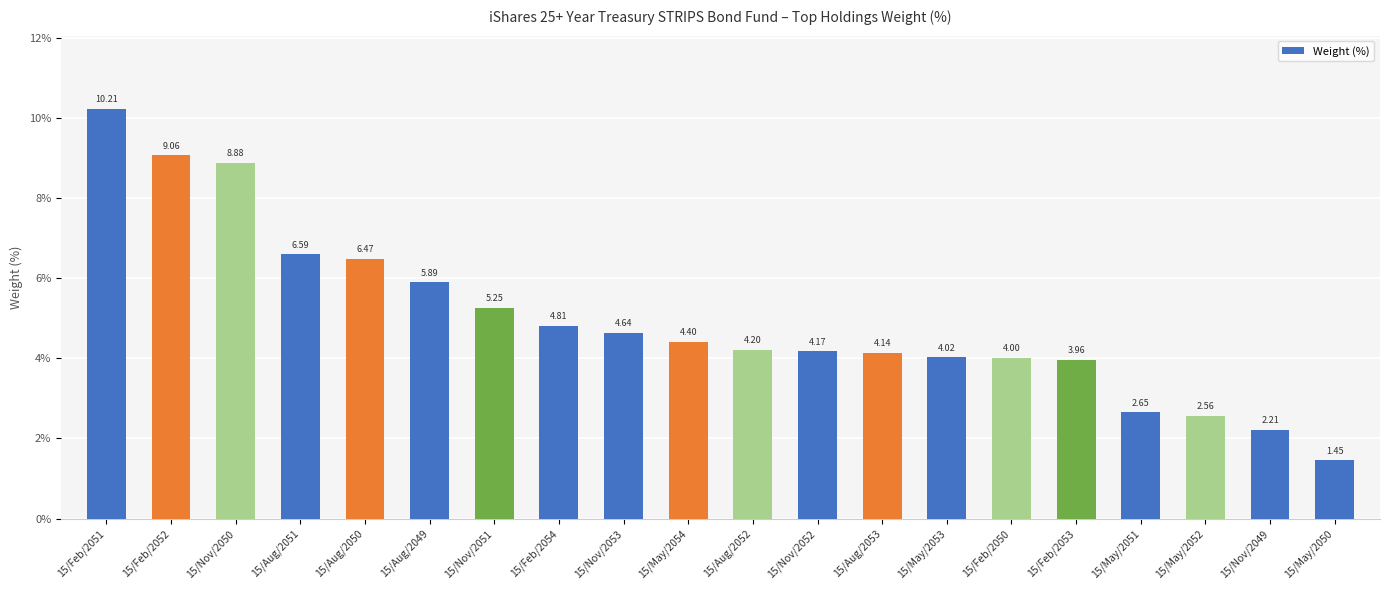

Are the bars grouped side by side (vs. stacked)?

No